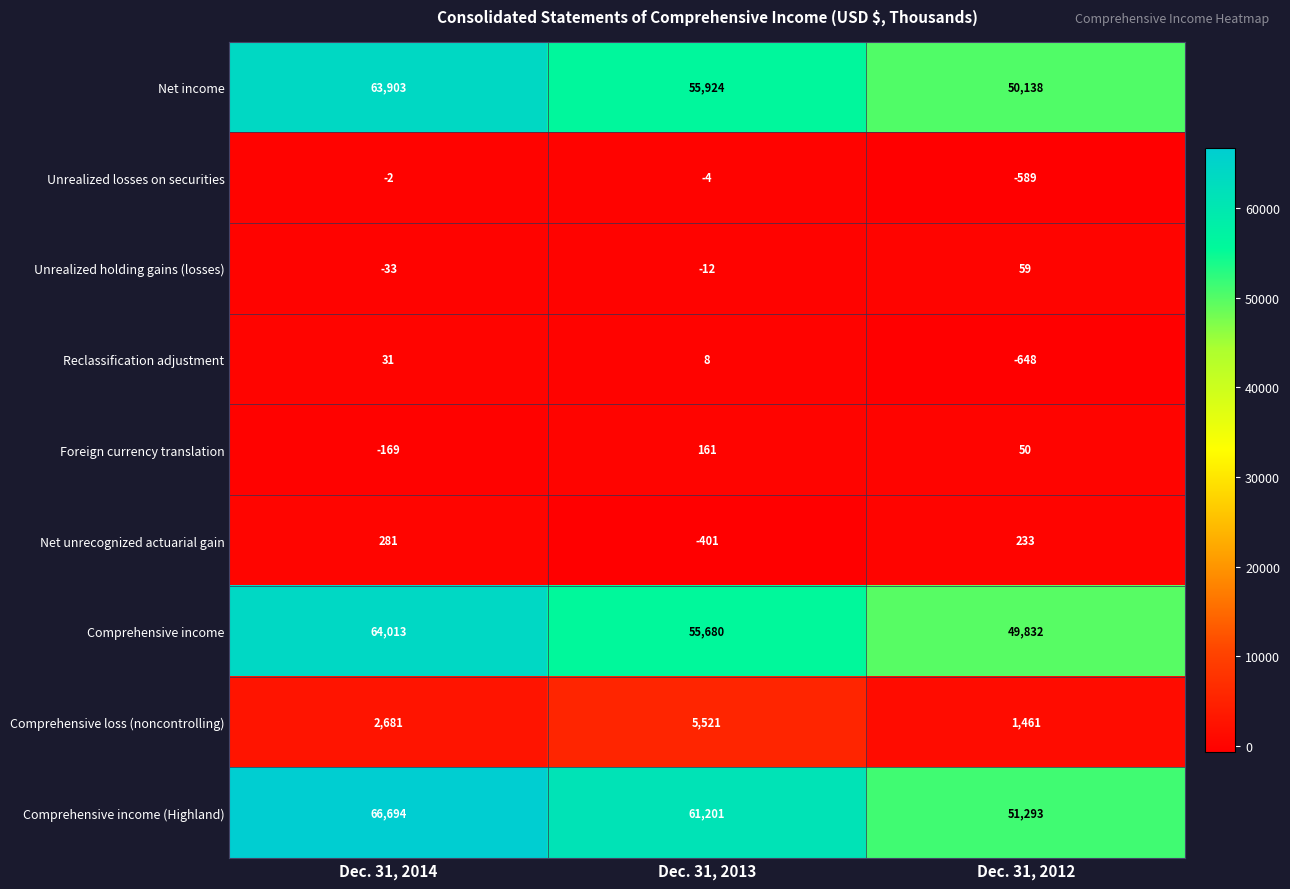

Reading left to right, what are all the values shown in this chart?

Net income: Dec. 31, 2014=63903	Dec. 31, 2013=55924	Dec. 31, 2012=50138
Unrealized losses on securities: Dec. 31, 2014=-2	Dec. 31, 2013=-4	Dec. 31, 2012=-589
Unrealized holding gains (losses): Dec. 31, 2014=-33	Dec. 31, 2013=-12	Dec. 31, 2012=59
Reclassification adjustment: Dec. 31, 2014=31	Dec. 31, 2013=8	Dec. 31, 2012=-648
Foreign currency translation: Dec. 31, 2014=-169	Dec. 31, 2013=161	Dec. 31, 2012=50
Net unrecognized actuarial gain: Dec. 31, 2014=281	Dec. 31, 2013=-401	Dec. 31, 2012=233
Comprehensive income: Dec. 31, 2014=64013	Dec. 31, 2013=55680	Dec. 31, 2012=49832
Comprehensive loss (noncontrolling): Dec. 31, 2014=2681	Dec. 31, 2013=5521	Dec. 31, 2012=1461
Comprehensive income (Highland): Dec. 31, 2014=66694	Dec. 31, 2013=61201	Dec. 31, 2012=51293